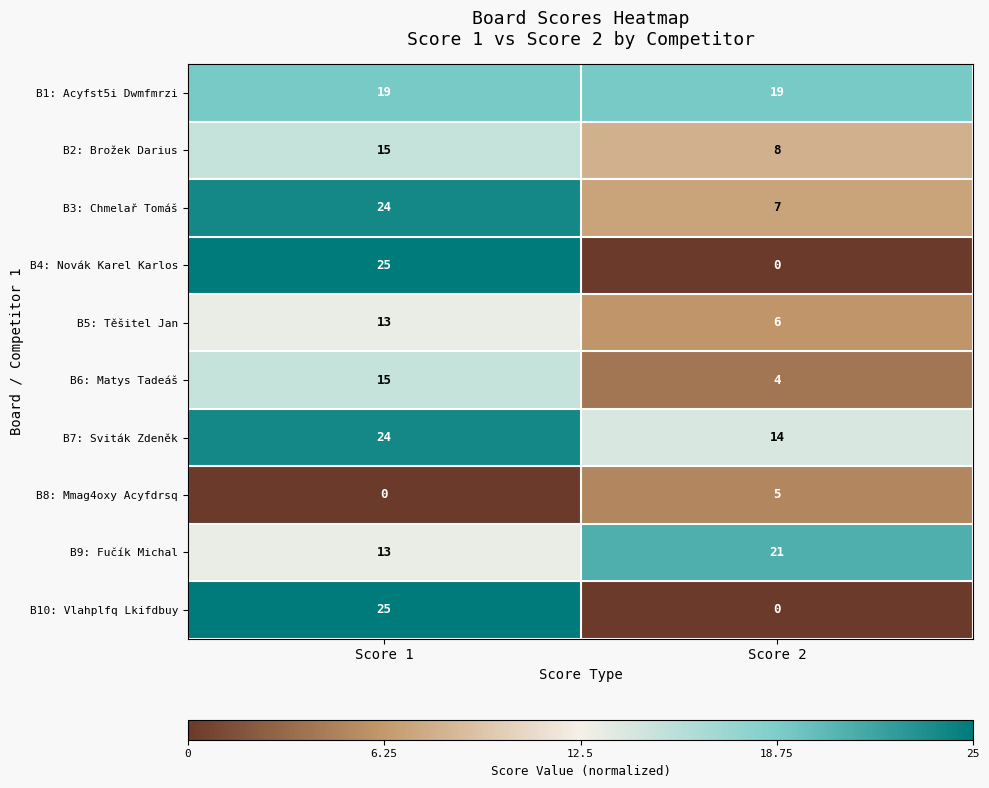

Which category has the highest value in the B5: Těšitel Jan series?

Score 1